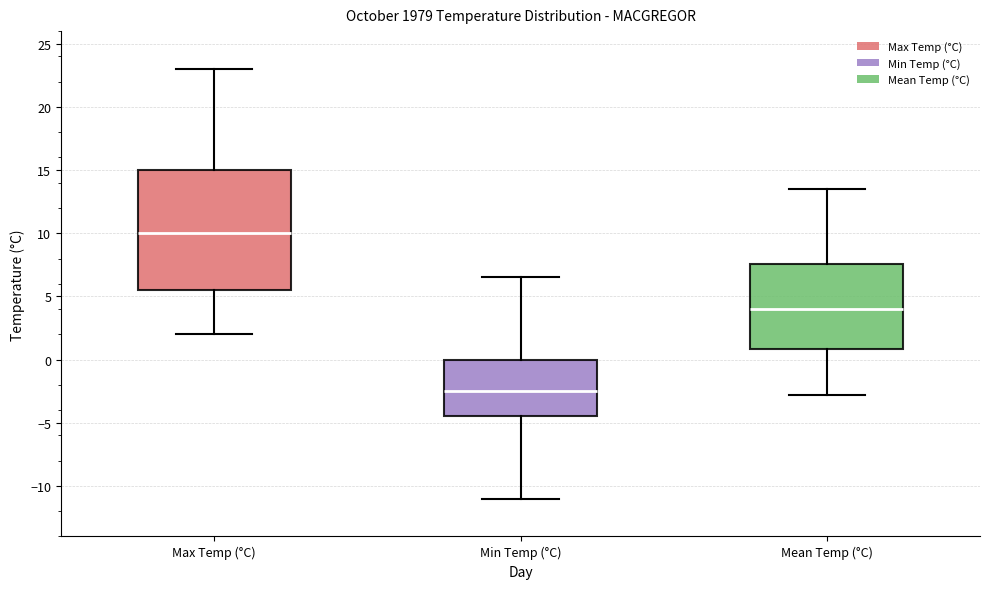

Which box has the lowest median line?

Min Temp (°C)